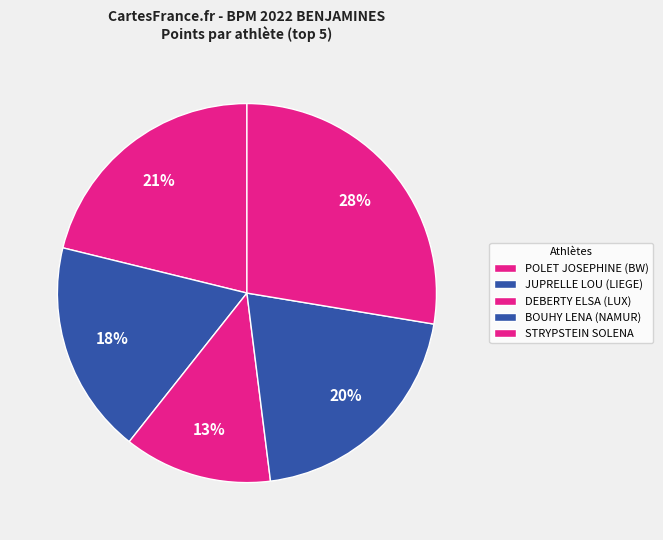

Does DEBERTY ELSA (LUX) represent more than half of the total?

No